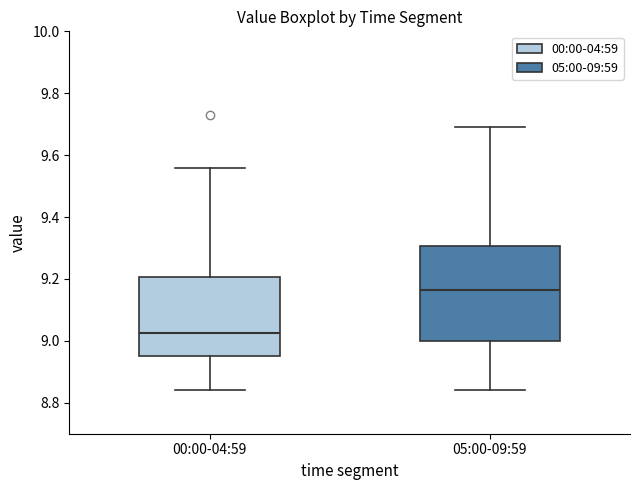

Reading left to right, read every box against the y-axis: the position of its median line, the range the box covers, and the ends of its whiskers. The values are not printed on the chart, so give them approximately, as read against the axis.

00:00-04:59: median 9.02, box 8.96 to 9.20, whiskers 8.84 to 9.56
05:00-09:59: median 9.16, box 9.00 to 9.30, whiskers 8.84 to 9.70